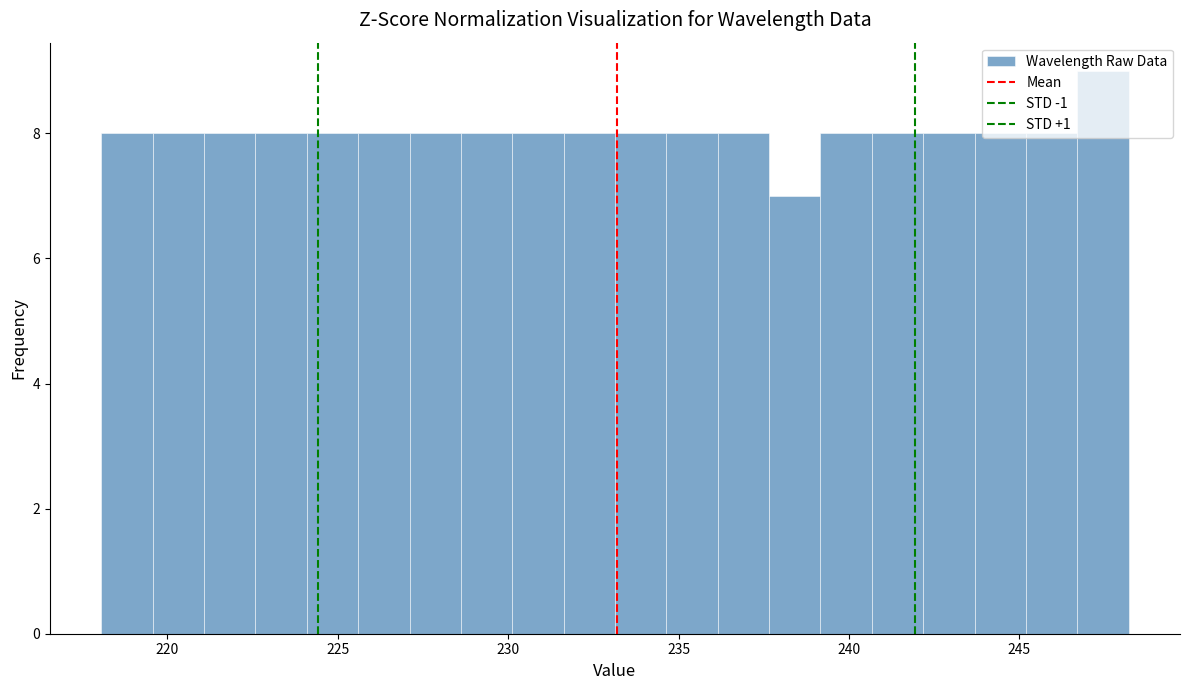

Around what value on the x-axis is the tallest bar? Give the approximate position of its centre, as read against the axis.

247.5